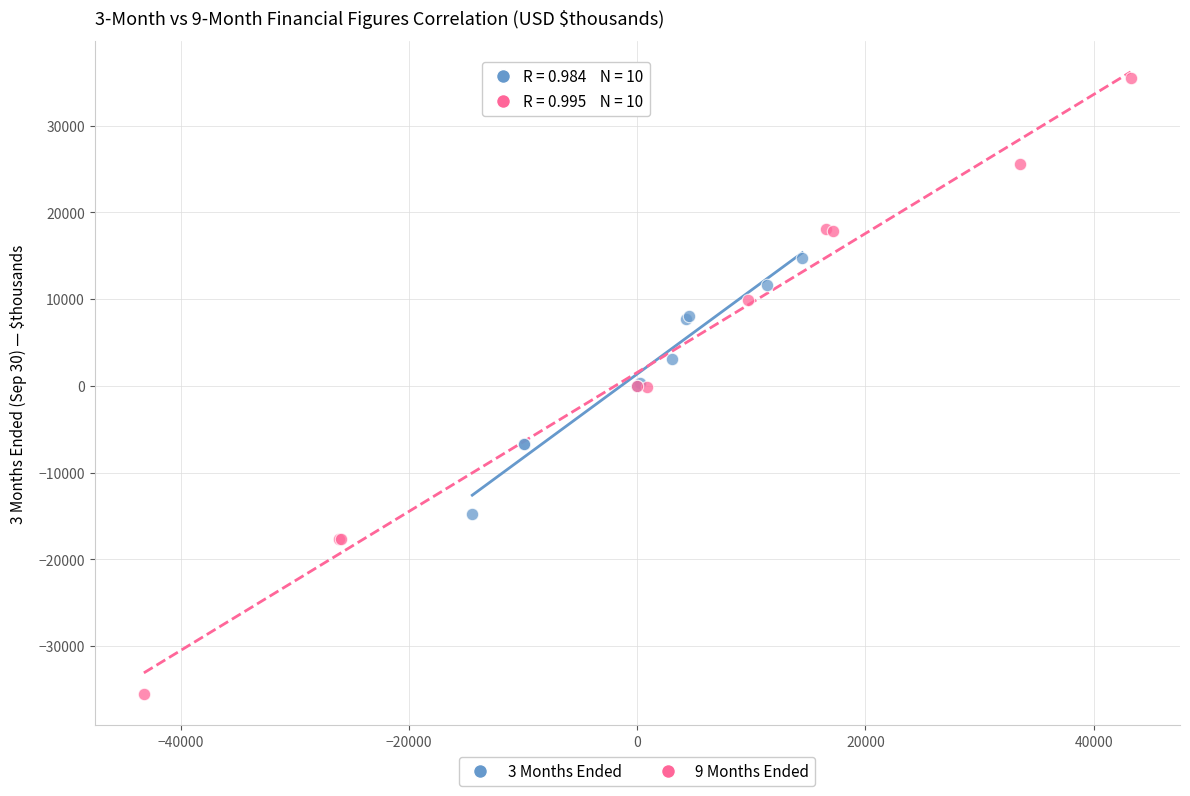

Which series contains the lowest Y value?

9 Months Ended